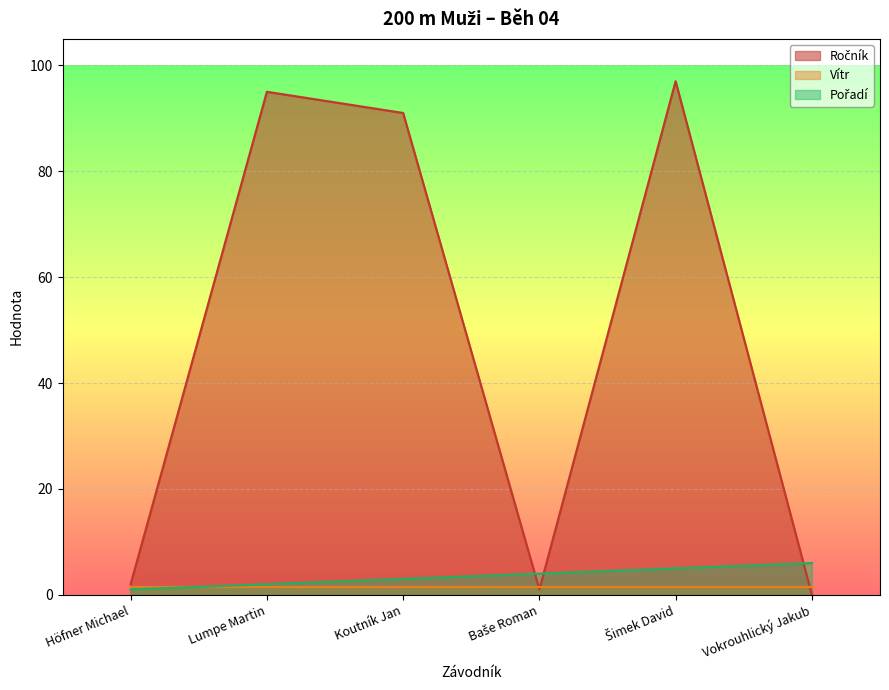

In Ročník, how many points are lower than both neighbors (excluding endpoints)?

1